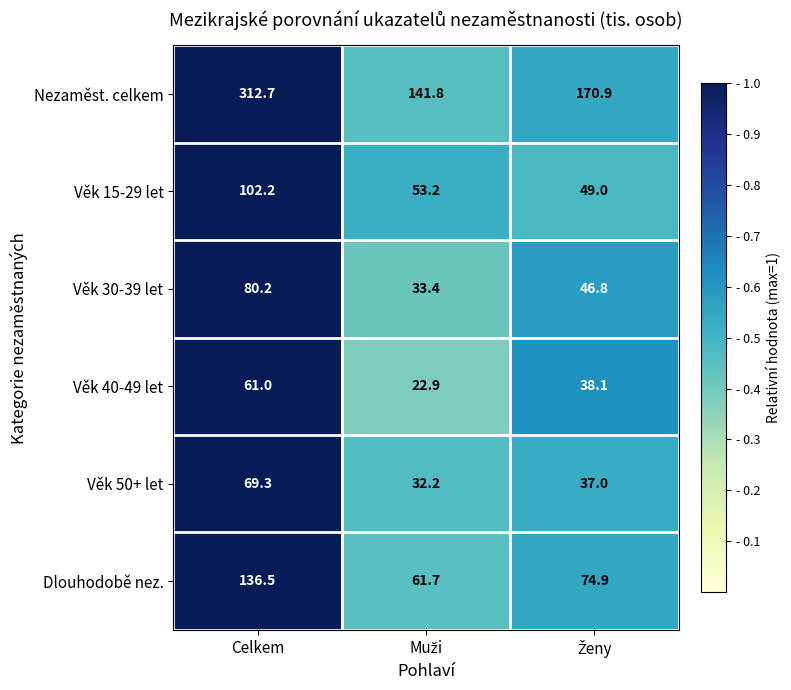

What is the average value of the Nezaměst. celkem series?

208.5